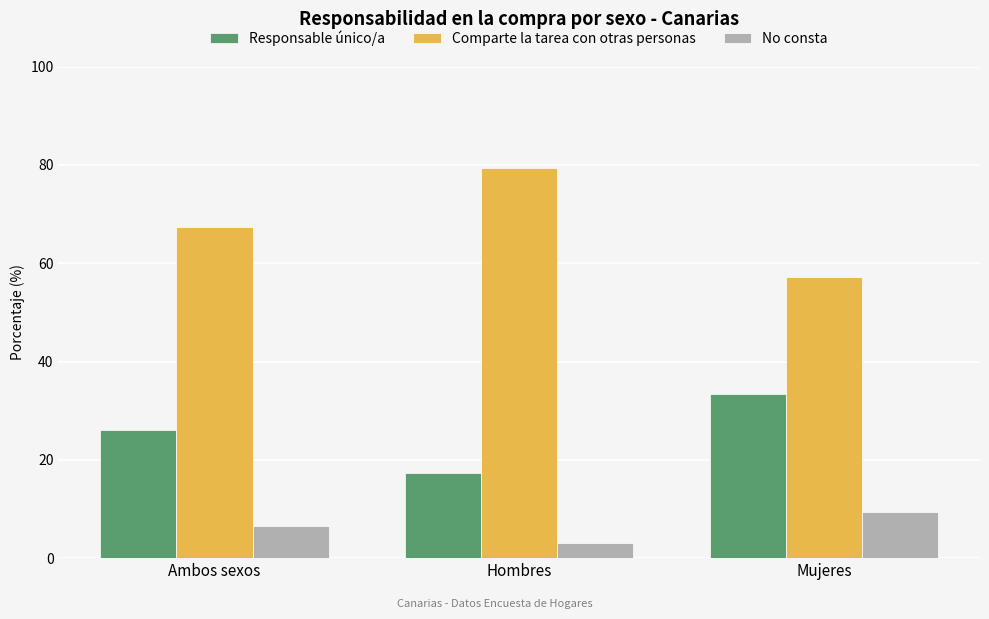

What is the average value of the Responsable único/a series?

25.6